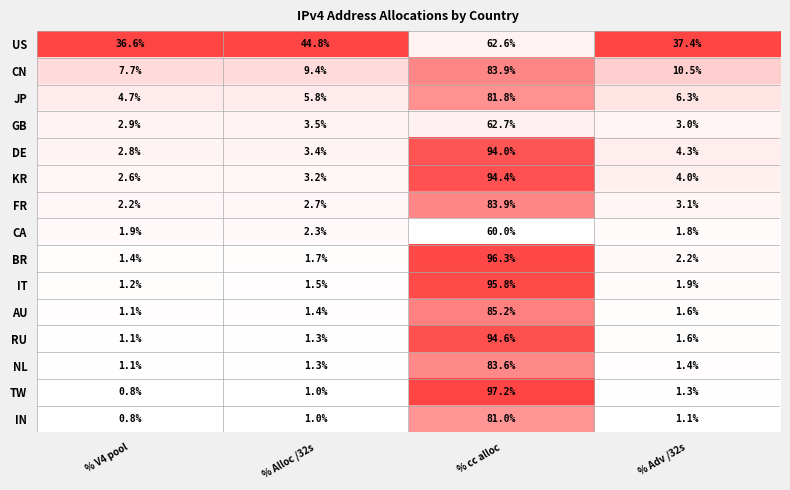

Which series has the largest total across all categories?

US